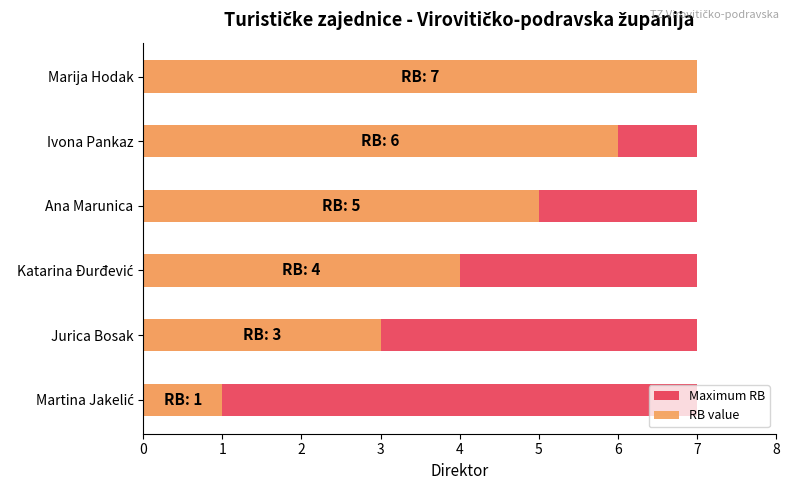

Which series has the largest total across all categories?

RB value